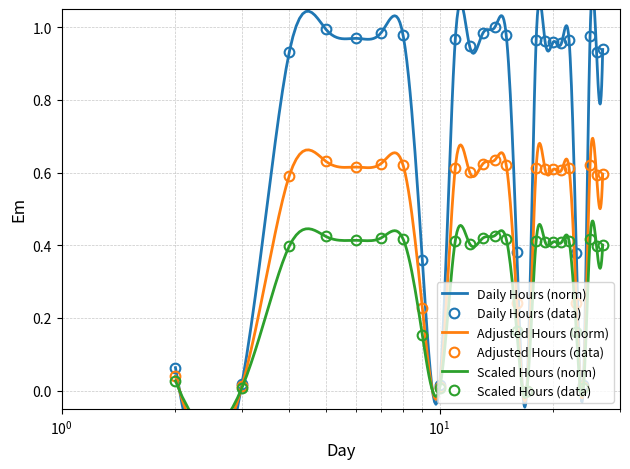

Between 13 and 16, which is larger?

13